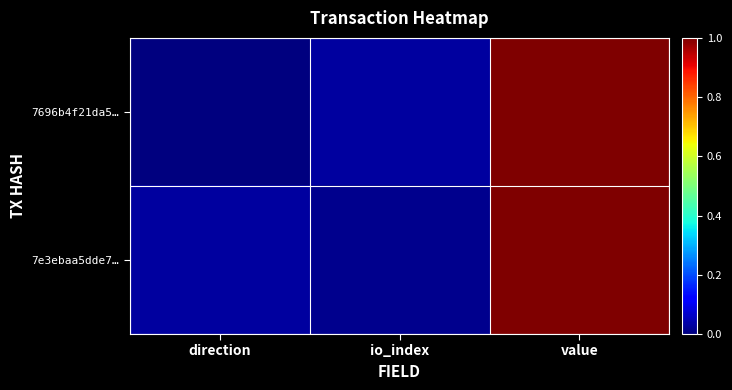

Between direction and io_index, which series saw the biggest shift?

7696b4f21da5…